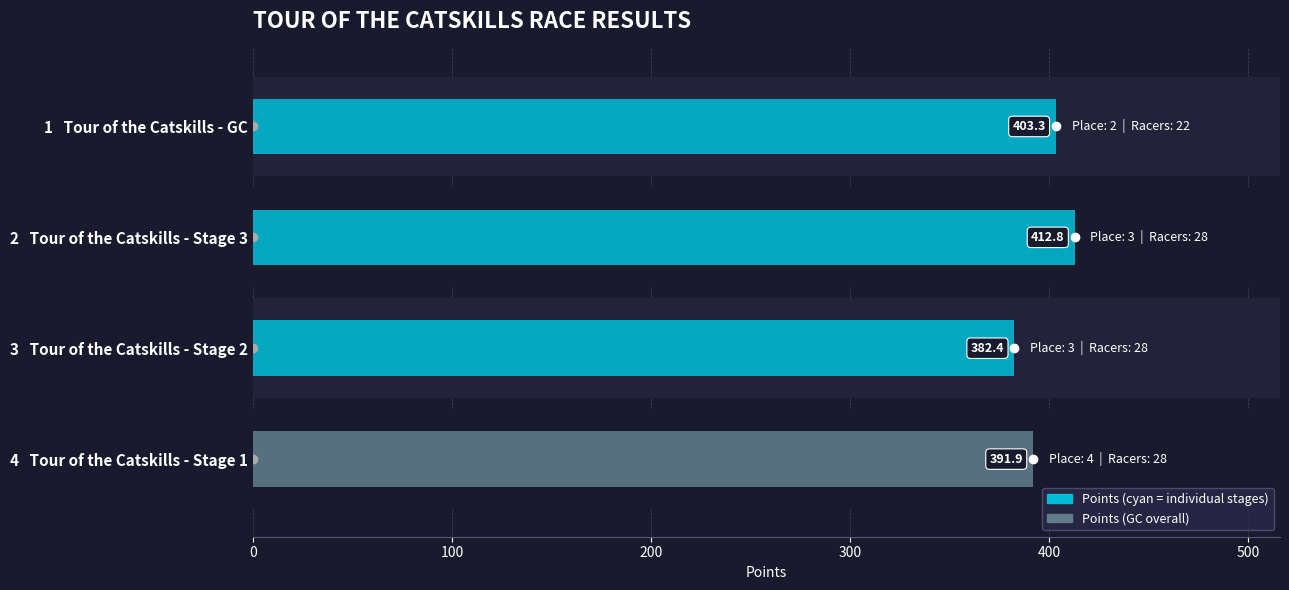

Which has a higher value, 2   Tour of the Catskills - Stage 3 or 1   Tour of the Catskills - GC?

2   Tour of the Catskills - Stage 3